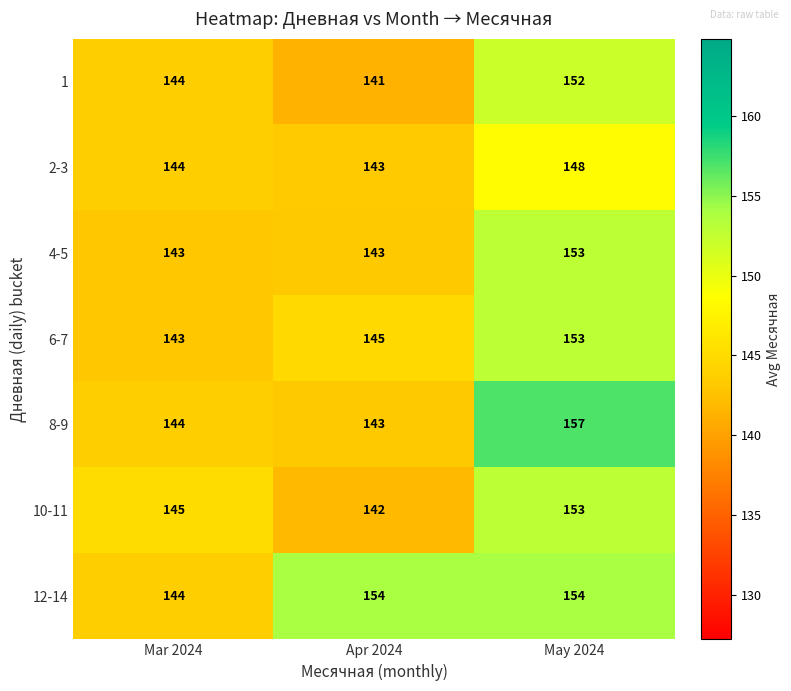

Reading left to right, list all the values displayed in this chart.

1: 144	141	152
2-3: 144	143	148
4-5: 143	143	153
6-7: 143	145	153
8-9: 144	143	157
10-11: 145	142	153
12-14: 144	154	154